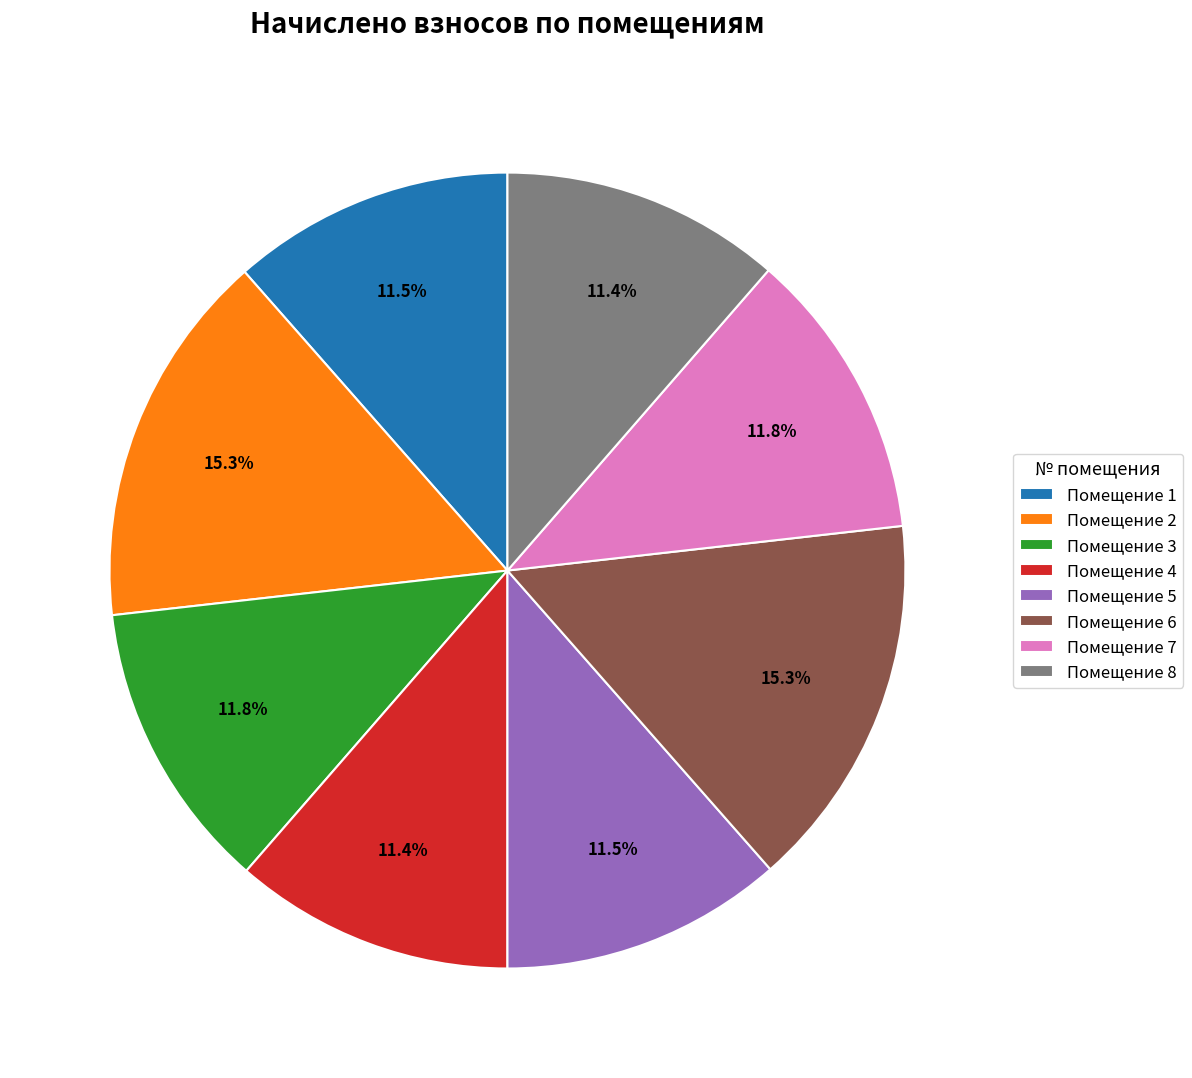

Combined, what portion of the pie is Помещение 5 and Помещение 7?

23.3%